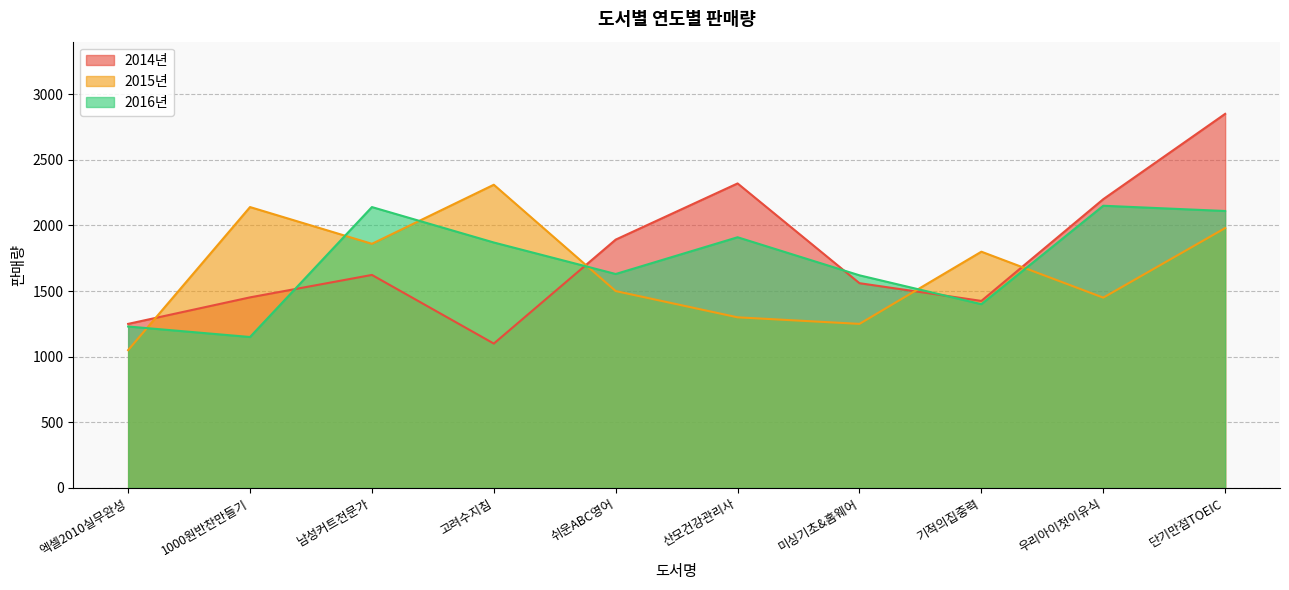

Which series has the widest spread of values?

2014년